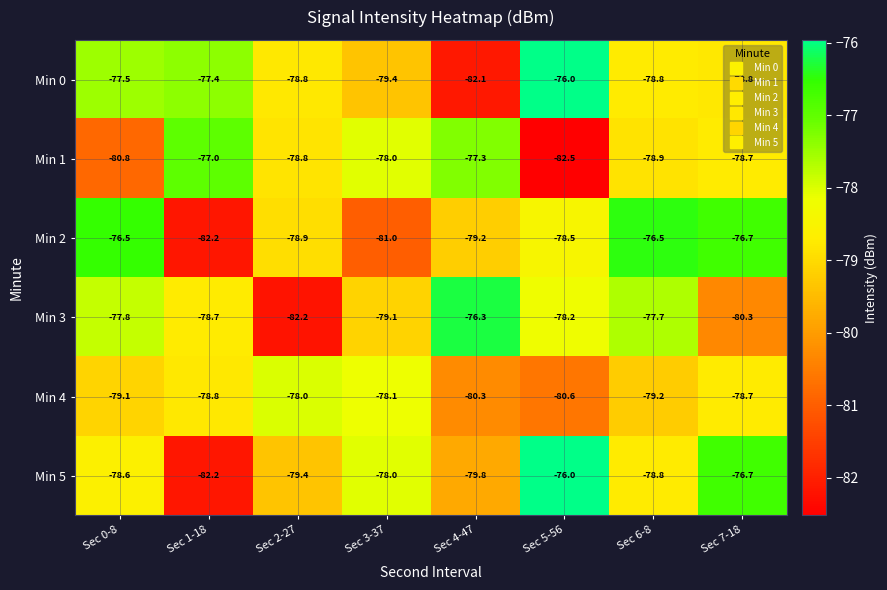

Count the number of data series in this chart.

6